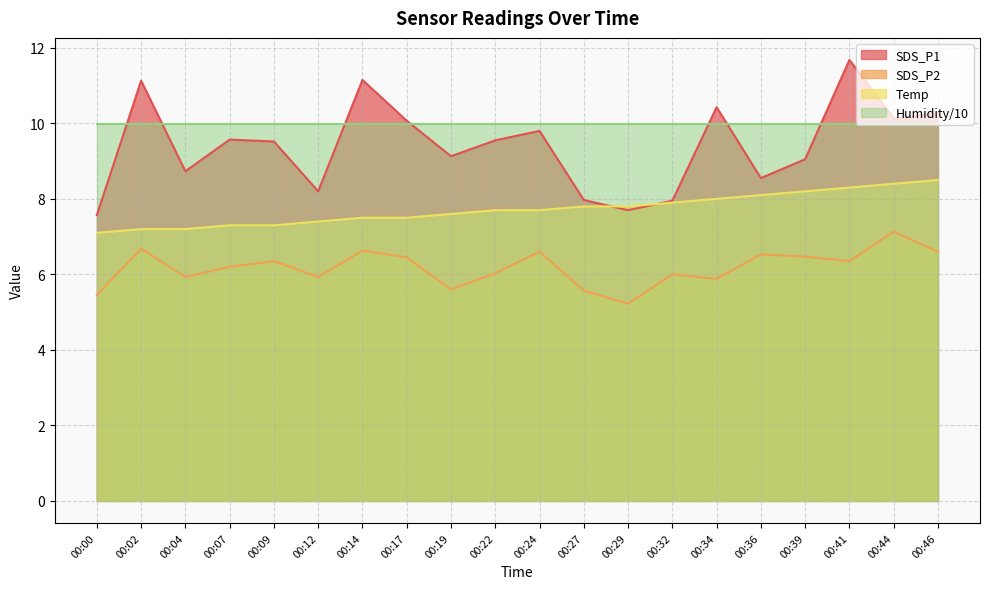

The Temp series shows 7.1 at 00:00. True or false?

True